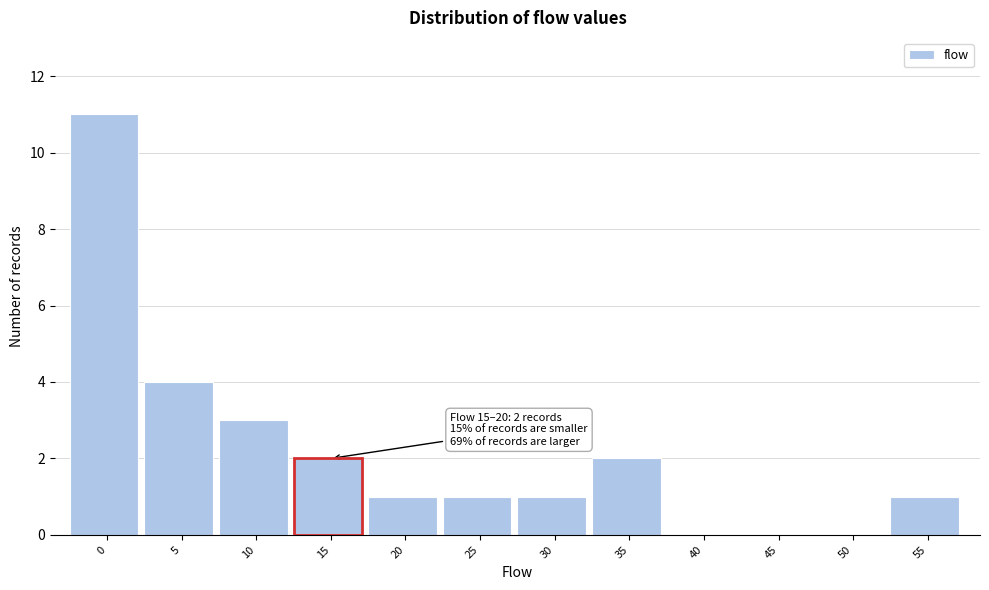

Reading left to right, list all the values displayed in this chart.

0=11	5=4	10=3	15=2	20=1	25=1	30=1	35=2	40=0	45=0	50=0	55=1